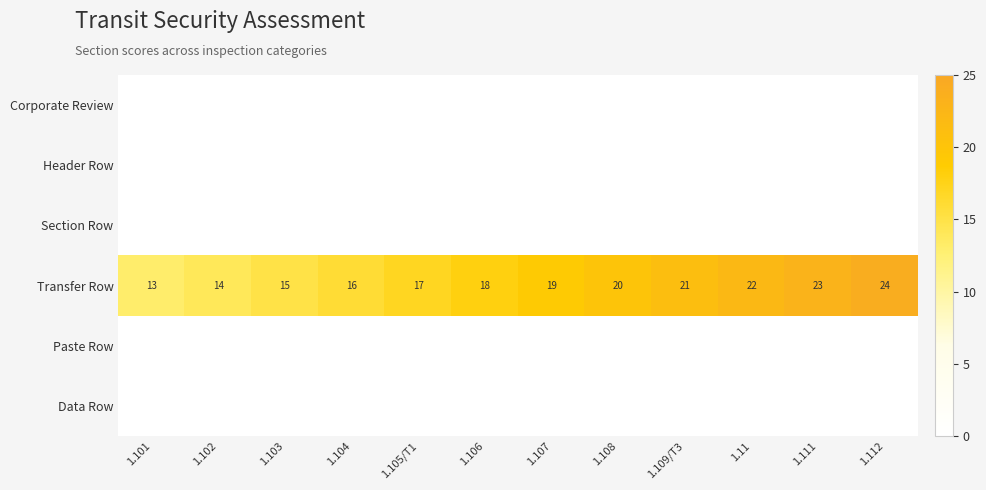

Which category has the highest value in the Transfer Row series?

1.112